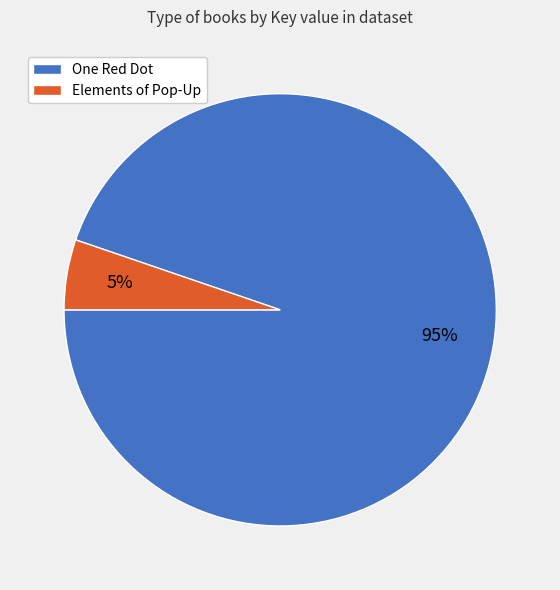

Between Elements of Pop-Up and One Red Dot, which is larger?

One Red Dot